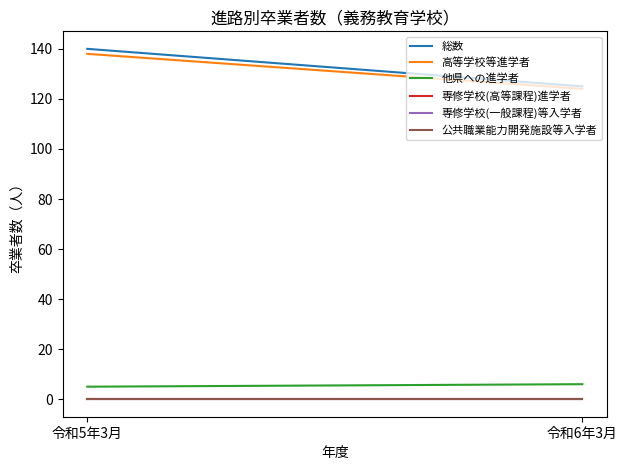

What is the value of the 高等学校等進学者 point at the 1st from the left?

138